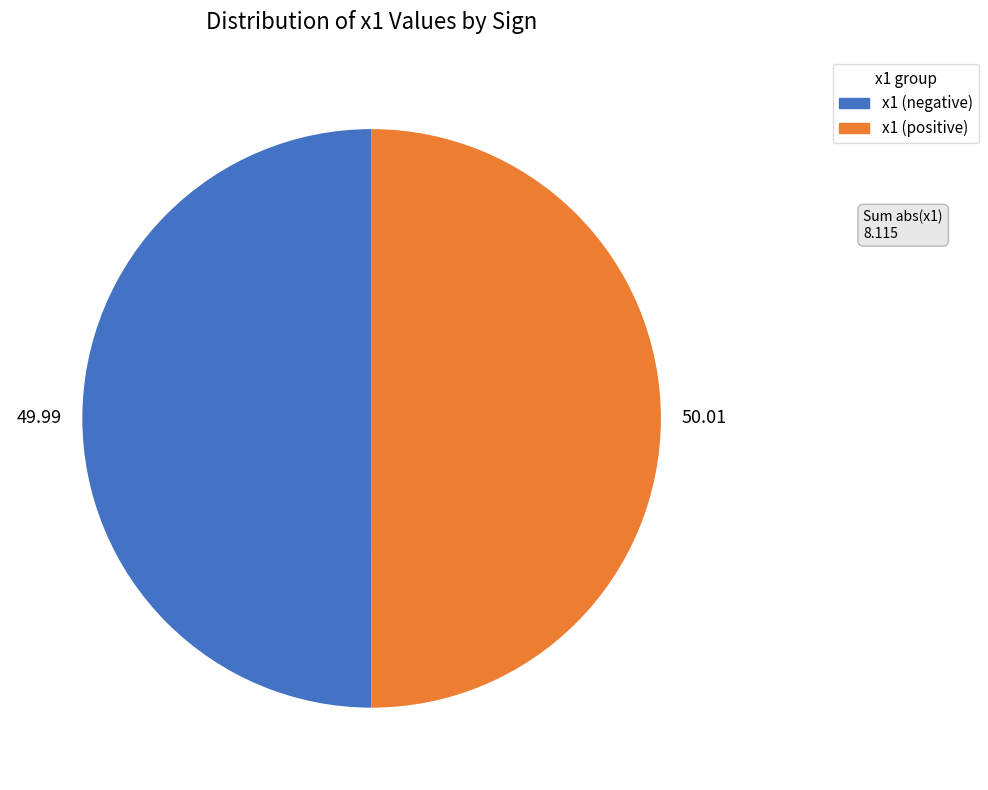

Count the number of slices in the pie.

2